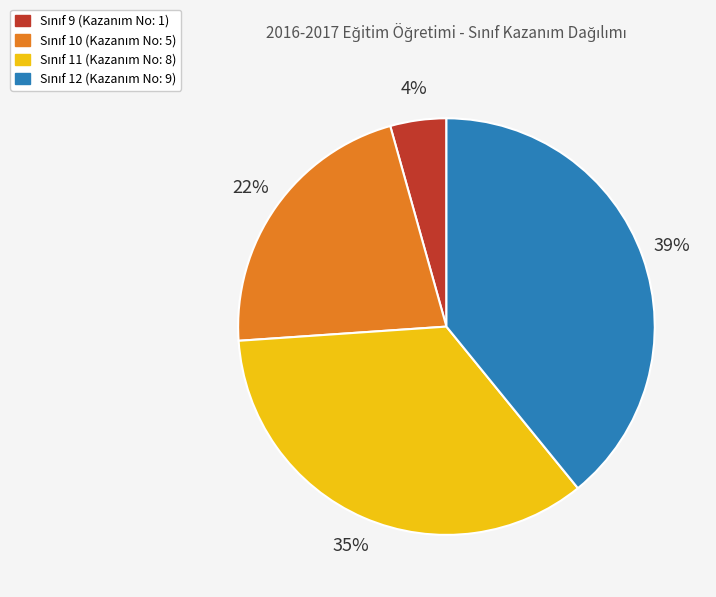

Does any single category account for the majority?

No